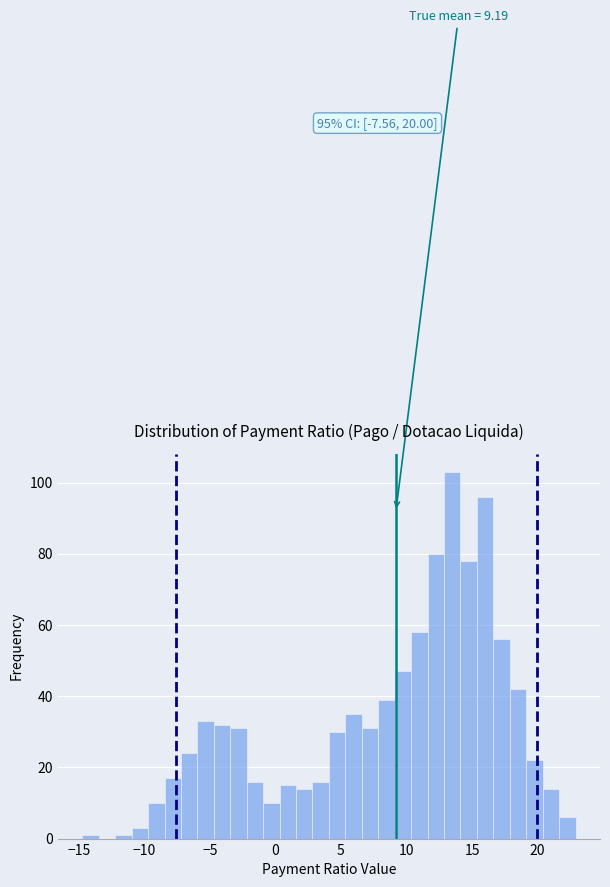

Read against the x-axis, roughly where is the centre of the tallest bar?

13.5